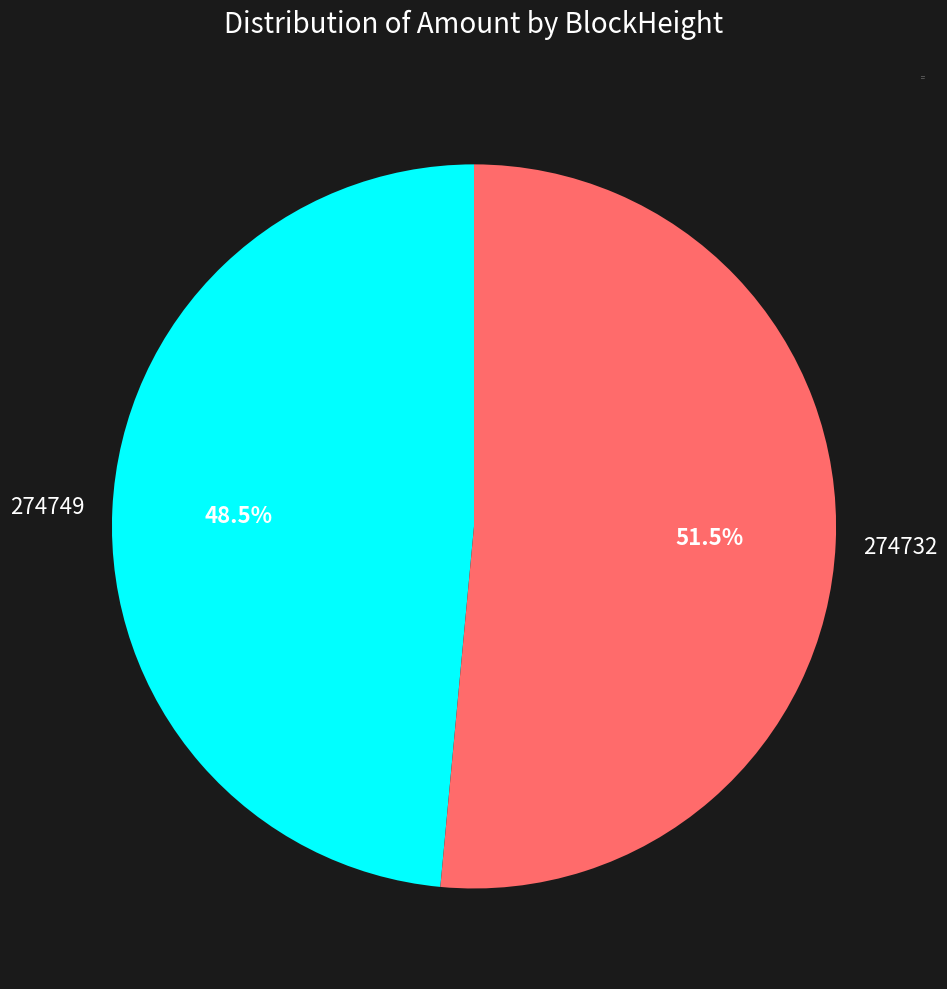

How many slices are in this pie chart?

2